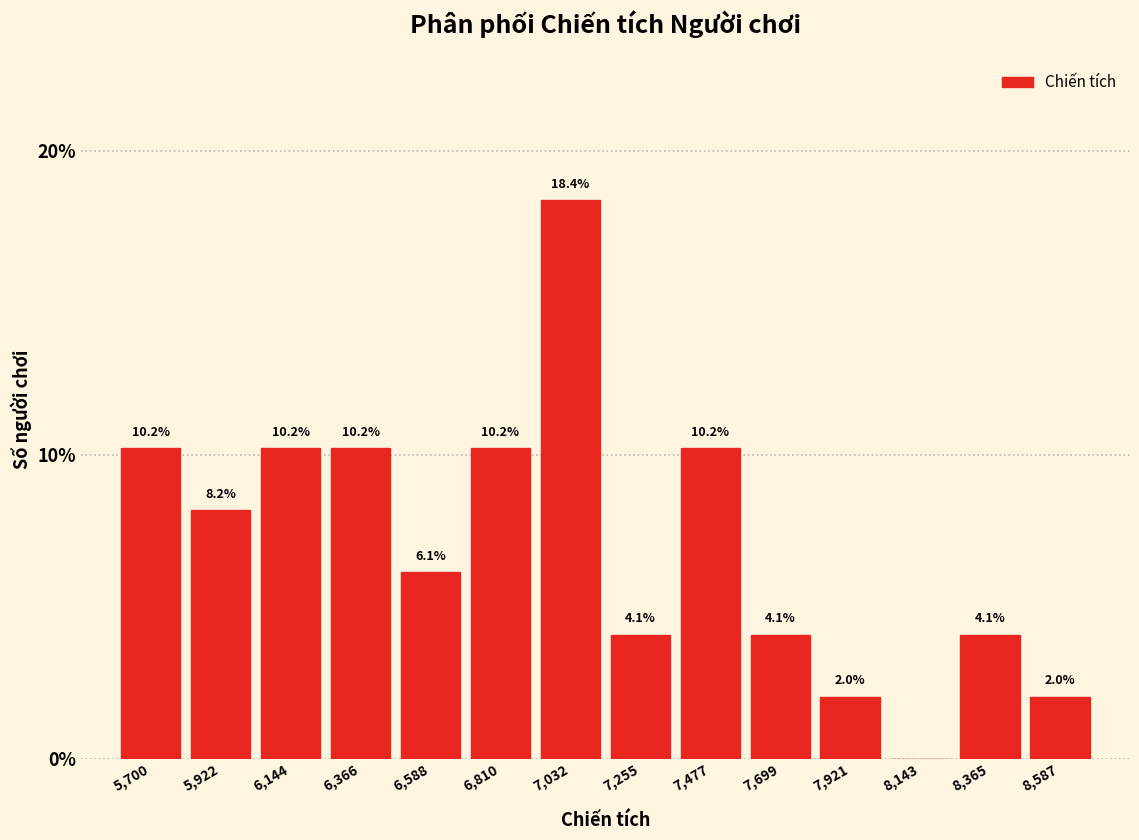

Reading left to right, extract all data points from this chart.

5,700=10.2	5,922=8.2	6,144=10.2	6,366=10.2	6,588=6.1	6,810=10.2	7,032=18.4	7,255=4.1	7,477=10.2	7,699=4.1	7,921=2.0	8,143=0.0	8,365=4.1	8,587=2.0